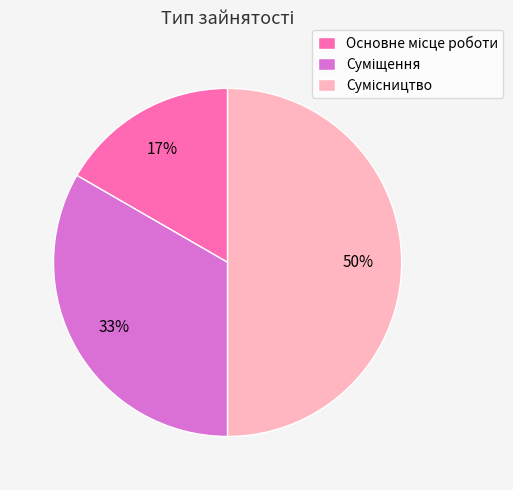

To the nearest percent, what is the difference between the largest and smallest slice percentages?

33%